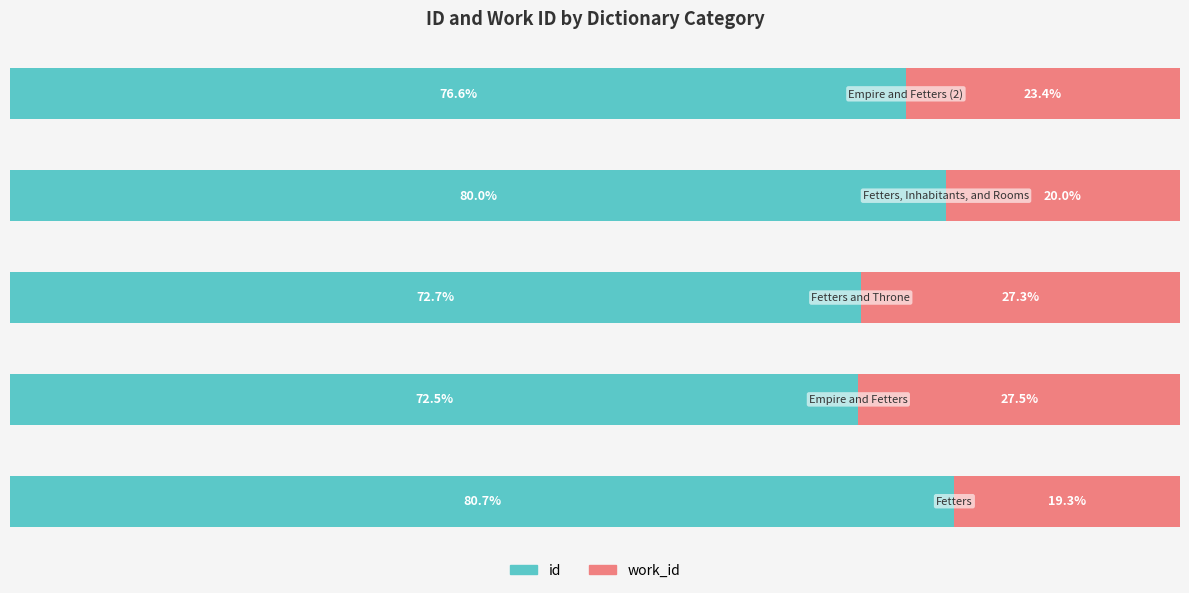

What are all the series names shown in the legend?

id, work_id